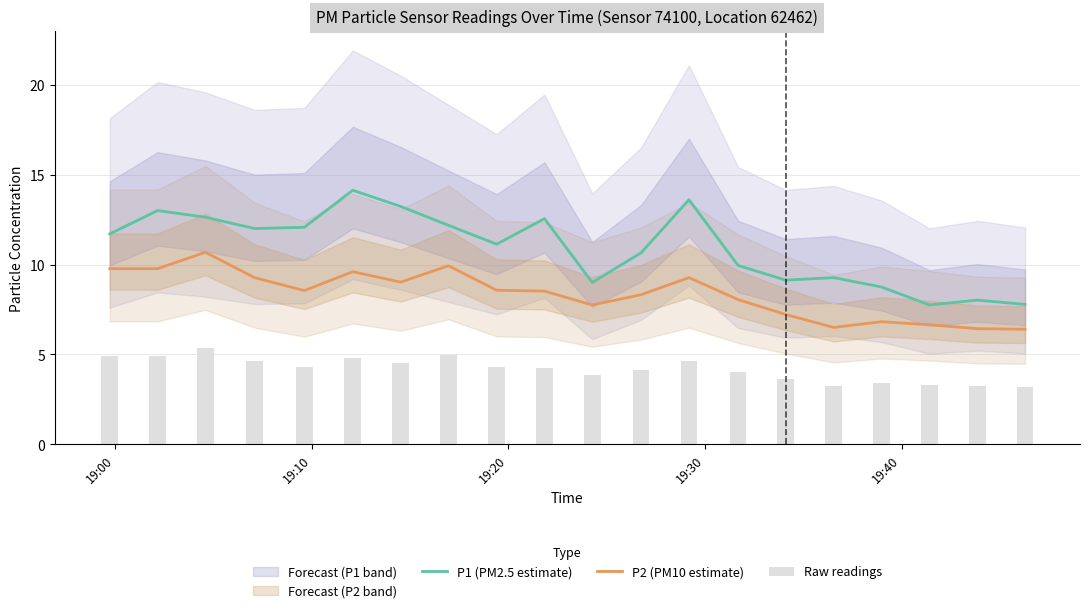

What is the highest value of the P1 (PM2.5 estimate) series?

14.1